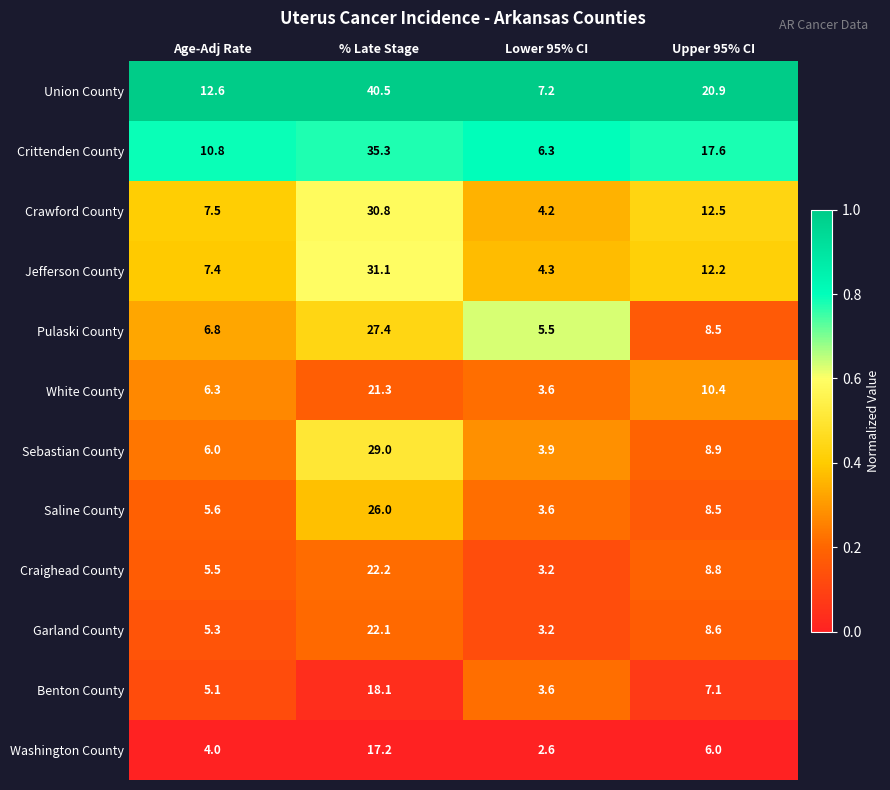

What is the total value across all series at Lower 95% CI?

51.2